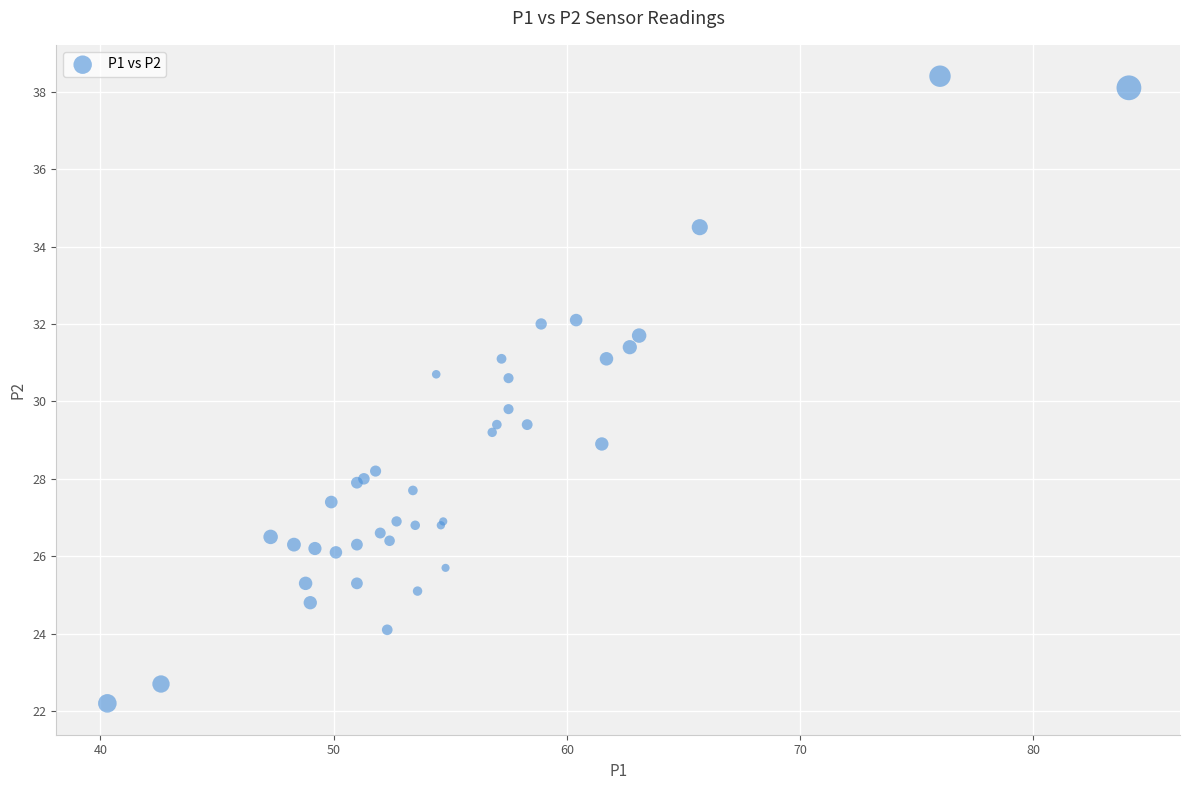

What Y value in the scatter plot is closest to 30?

29.8